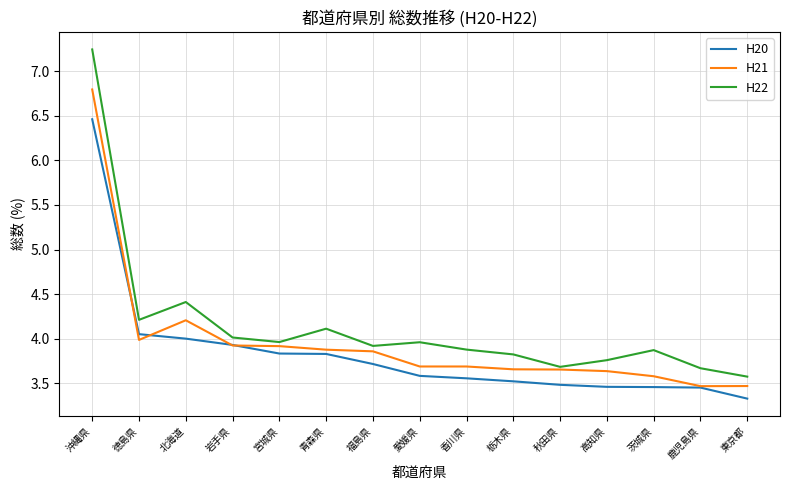

Which series changed the most between 北海道 and 栃木県?

H22